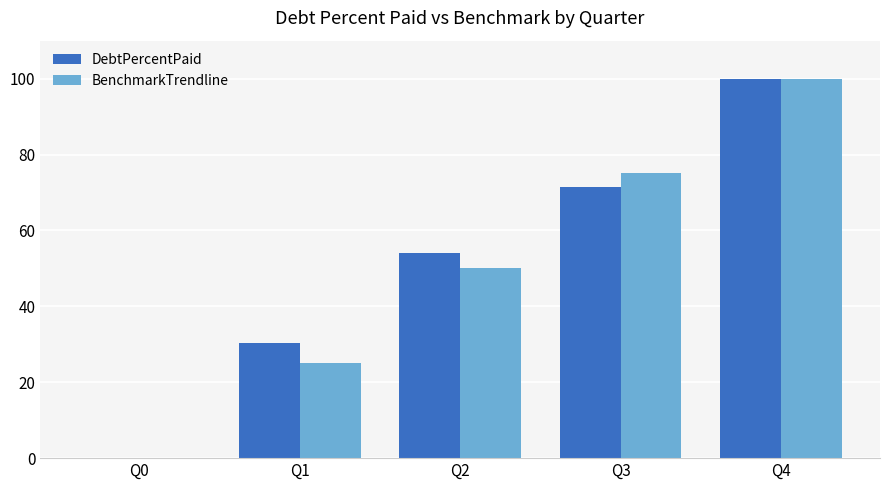

What are all the series names shown in the legend?

DebtPercentPaid, BenchmarkTrendline